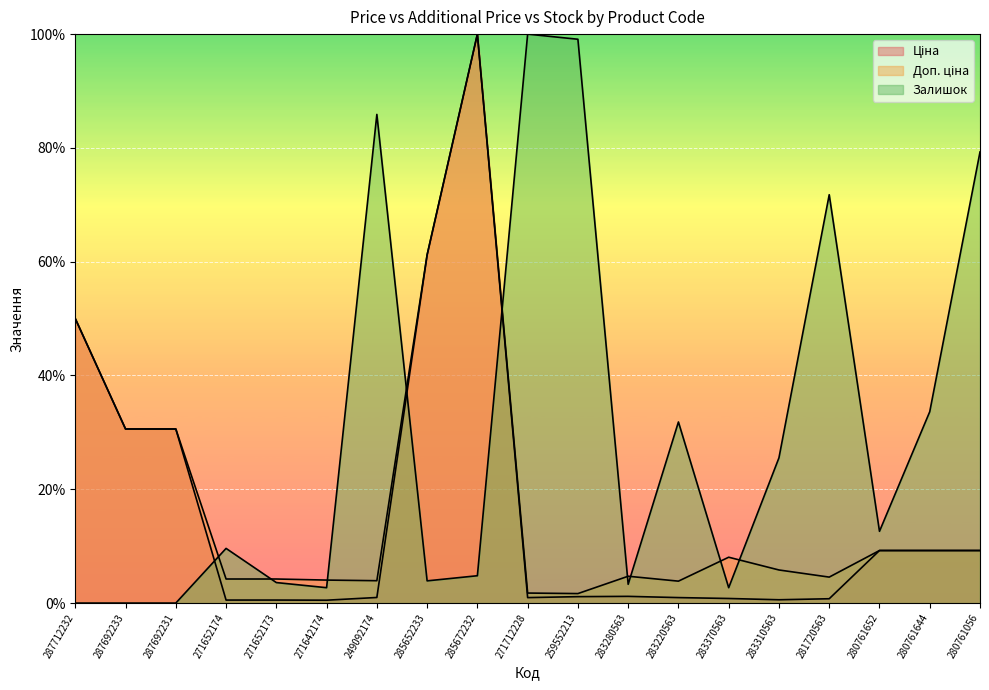

How many distinct data groups are displayed?

3